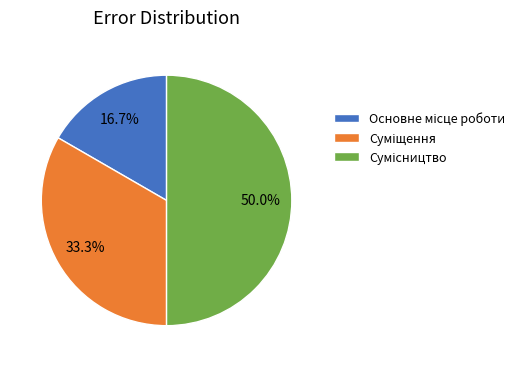

What percentage is the Основне місце роботи slice, to the nearest percent?

17%